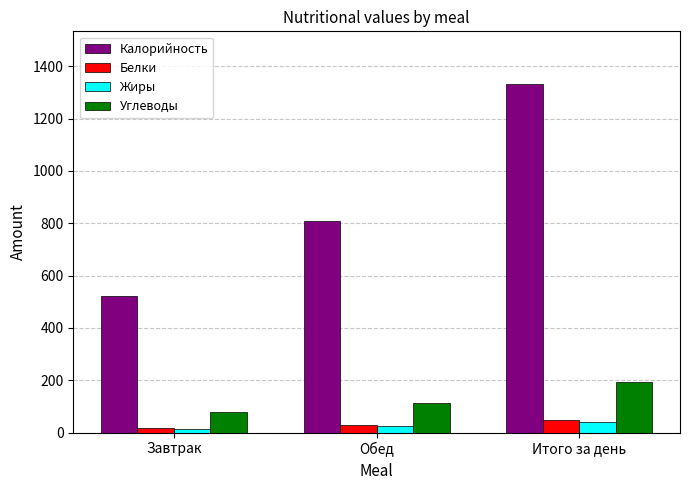

Where is Углеводы nearest to the value 137?

Обед